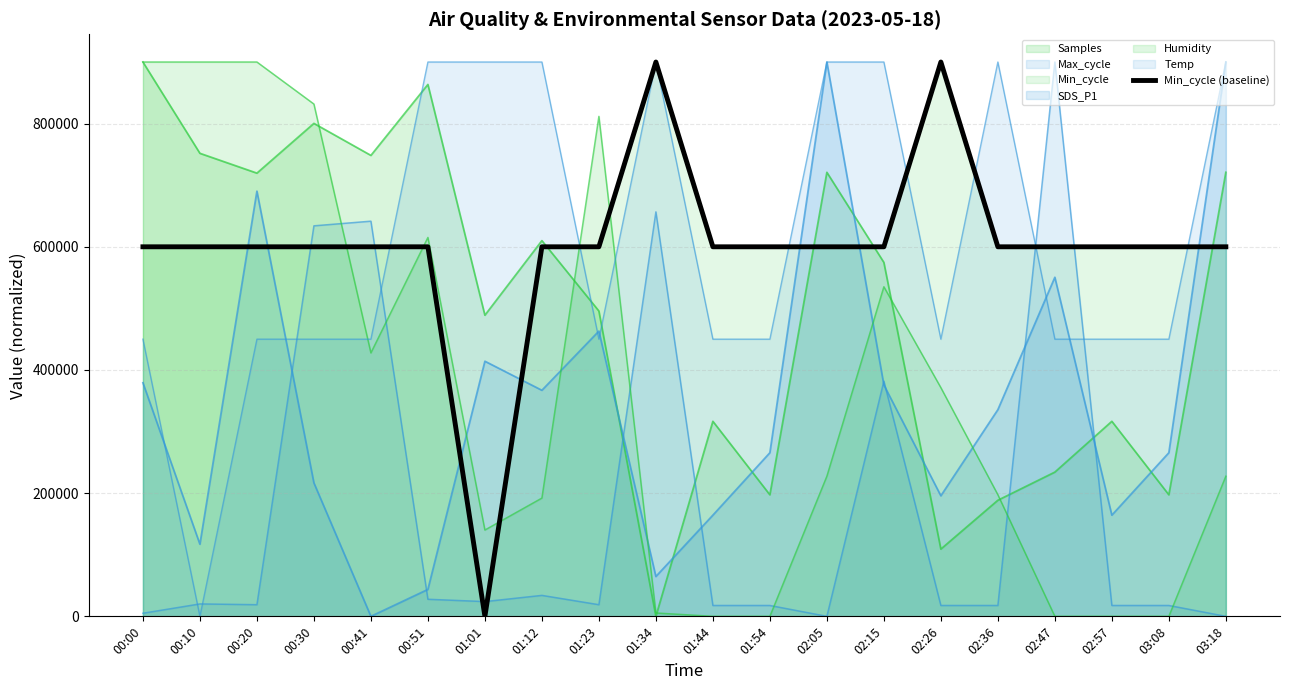

How many times do Min_cycle and SDS_P1 cross each other?

7